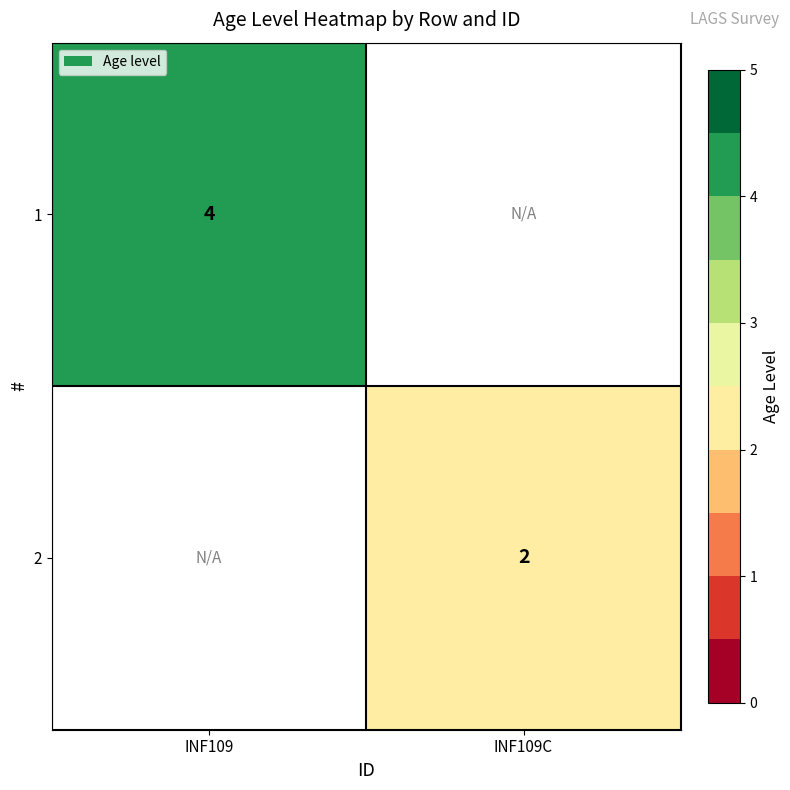

Is it true that 2 equals 1 at INF109C?

False